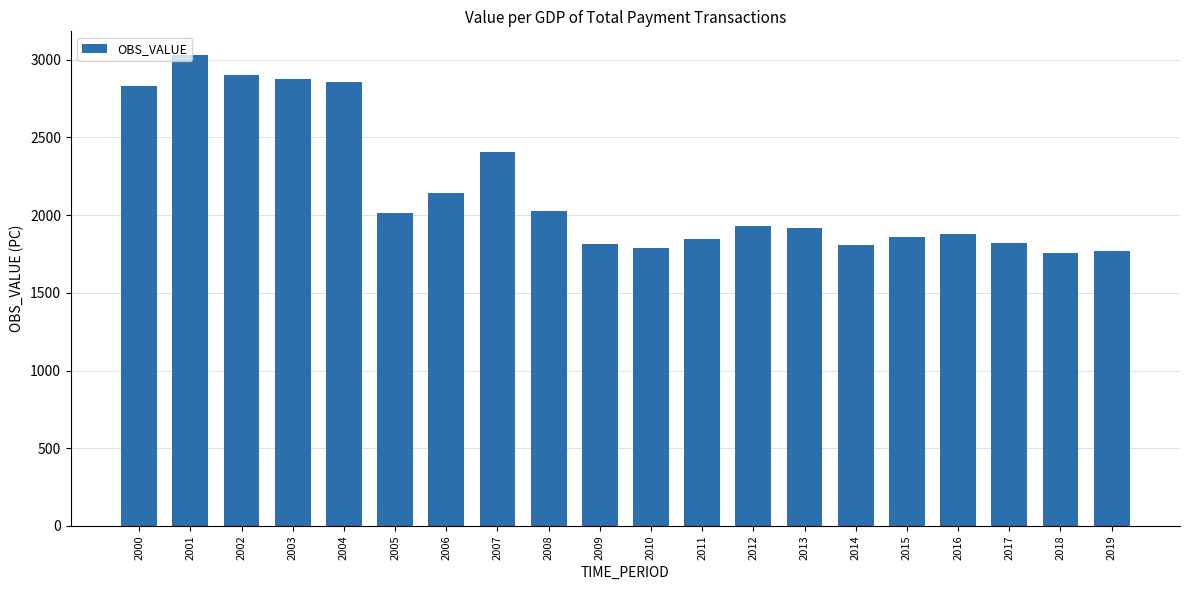

True or false: the data shows 1058.5 at 2019.

False